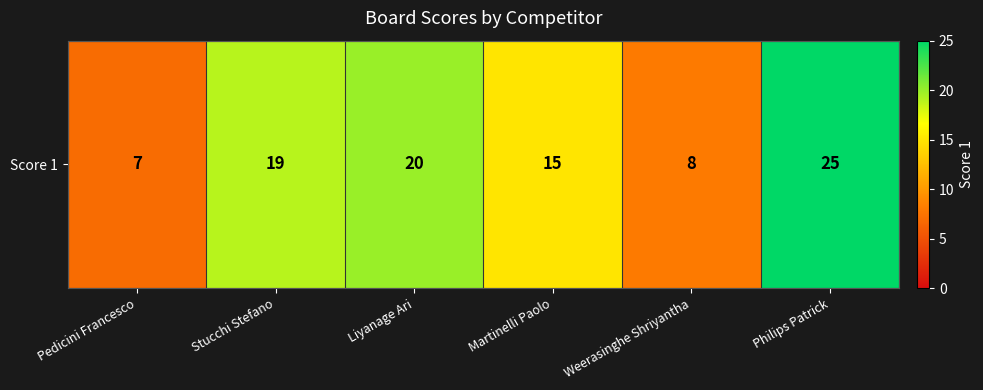

Which label corresponds to the largest value in the chart?

Philips Patrick